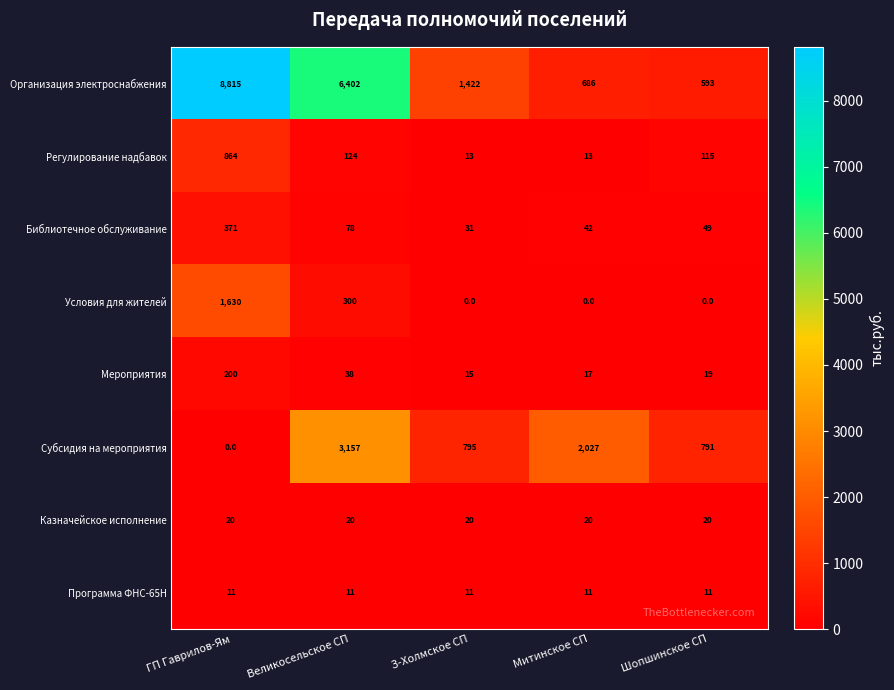

At which category is the sum across all series the highest?

ГП Гаврилов-Ям